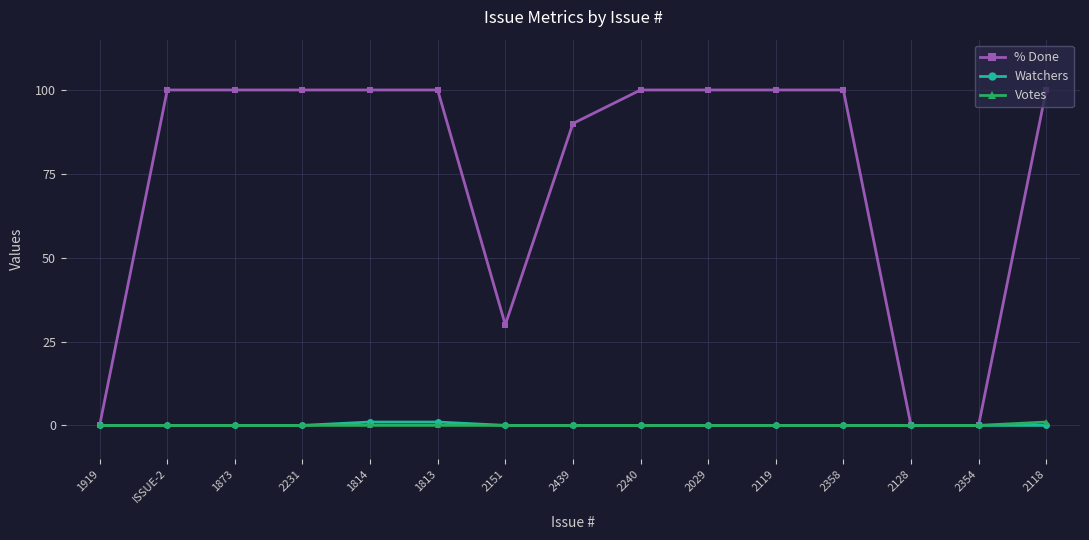

The % Done series shows 100 at 2358. True or false?

True